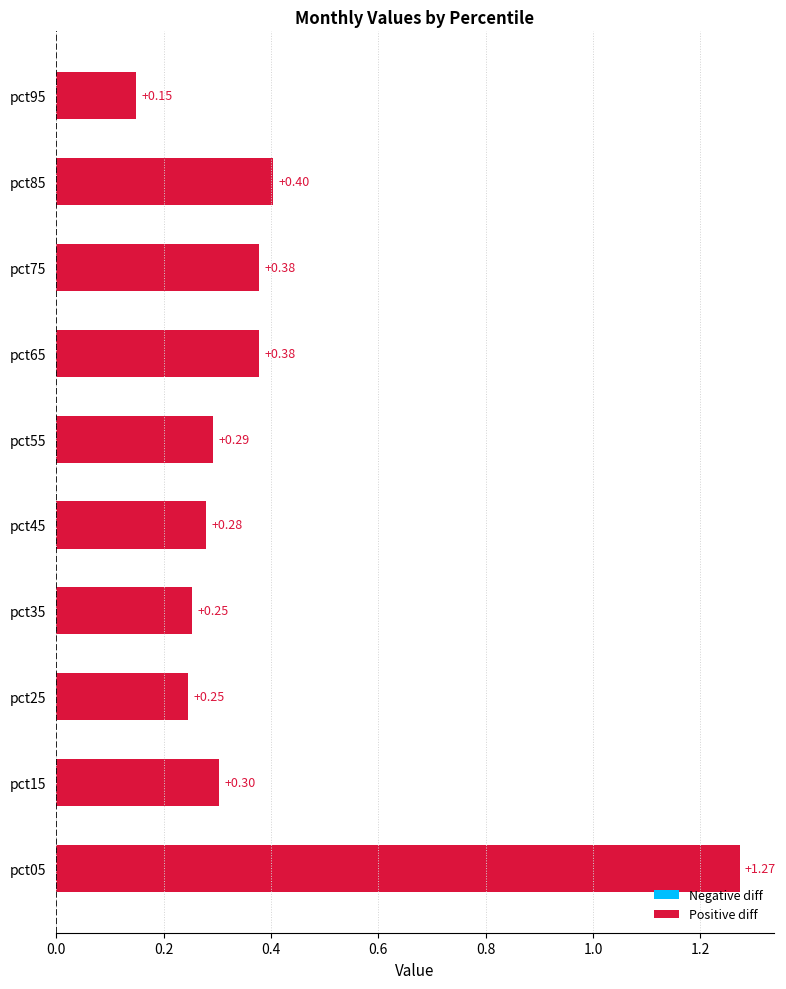

How many Jan values are between 0 and 1?

9